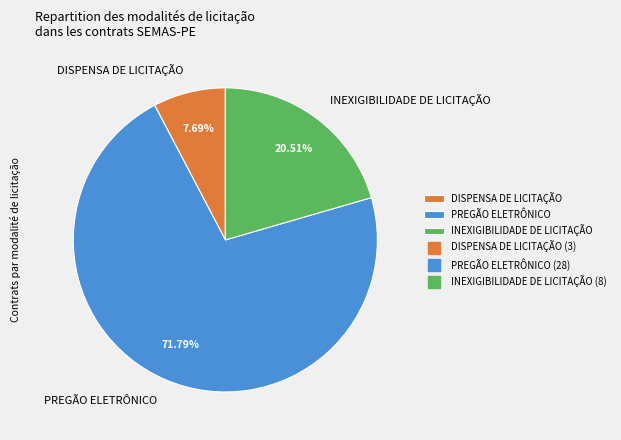

What percentage do INEXIGIBILIDADE DE LICITAÇÃO and DISPENSA DE LICITAÇÃO together represent?

28.2%